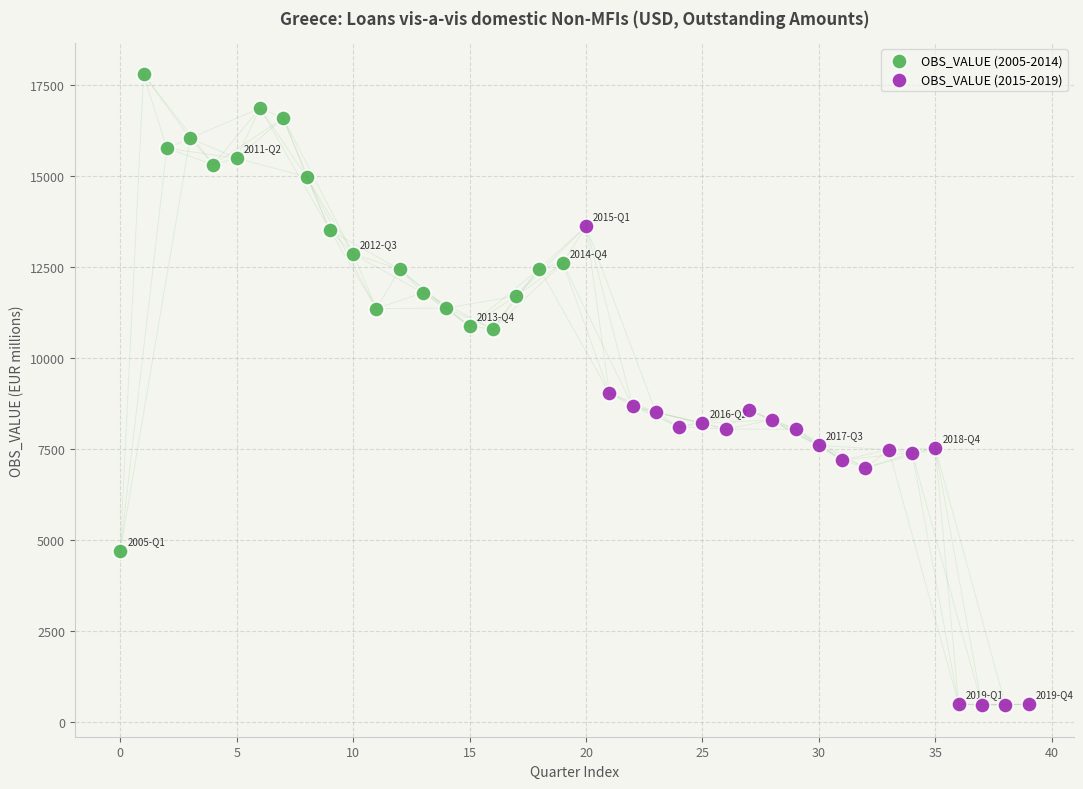

Which series contains the lowest Y value?

OBS_VALUE (2015-2019)